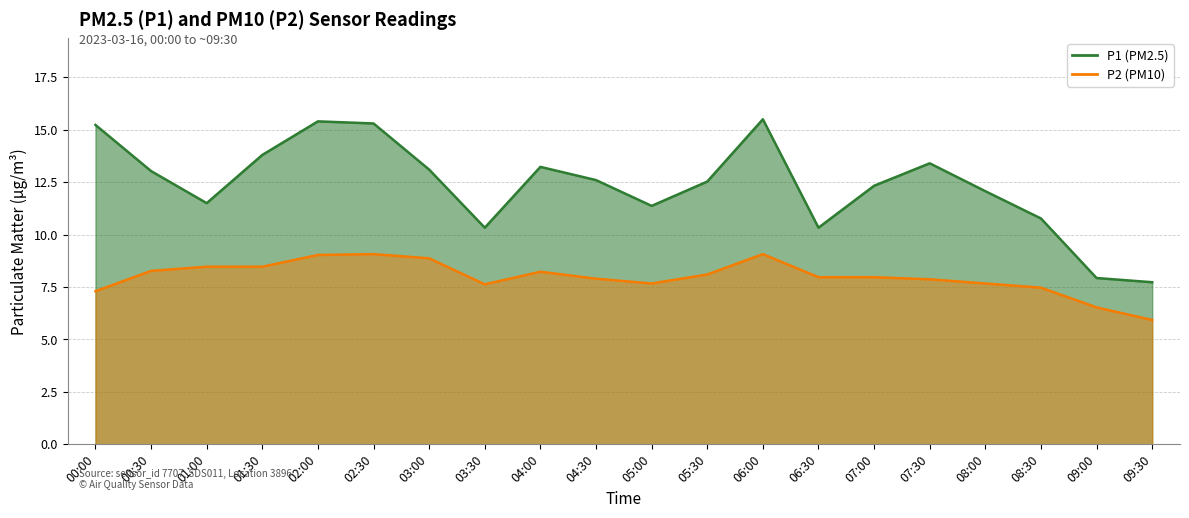

The value of P1 at 00:30 is 13.0. True or false?

True